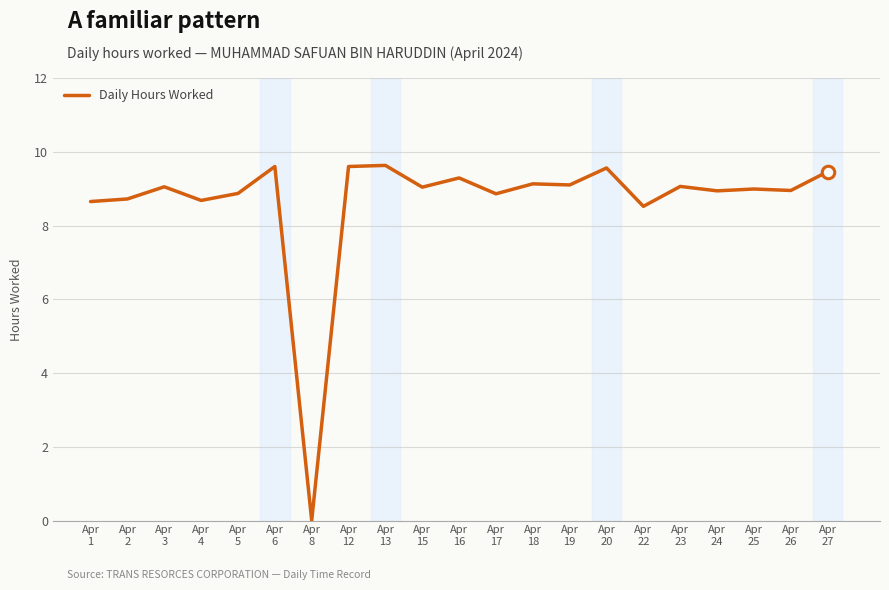

What is the difference between the maximum and minimum values?

9.6